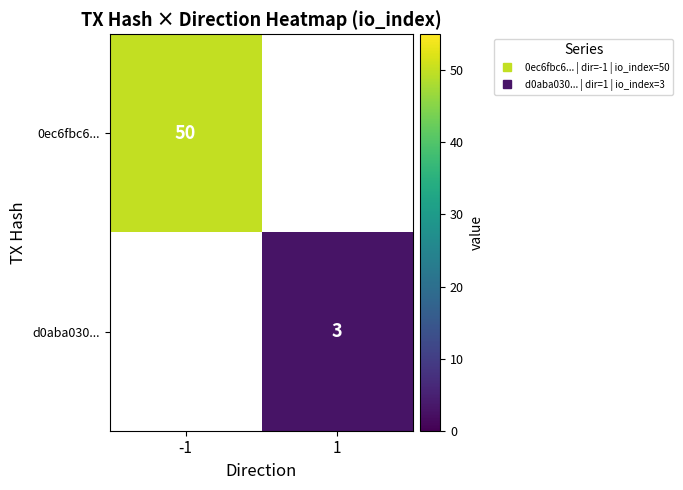

What is the minimum value for 0ec6fbc6...?

50.0